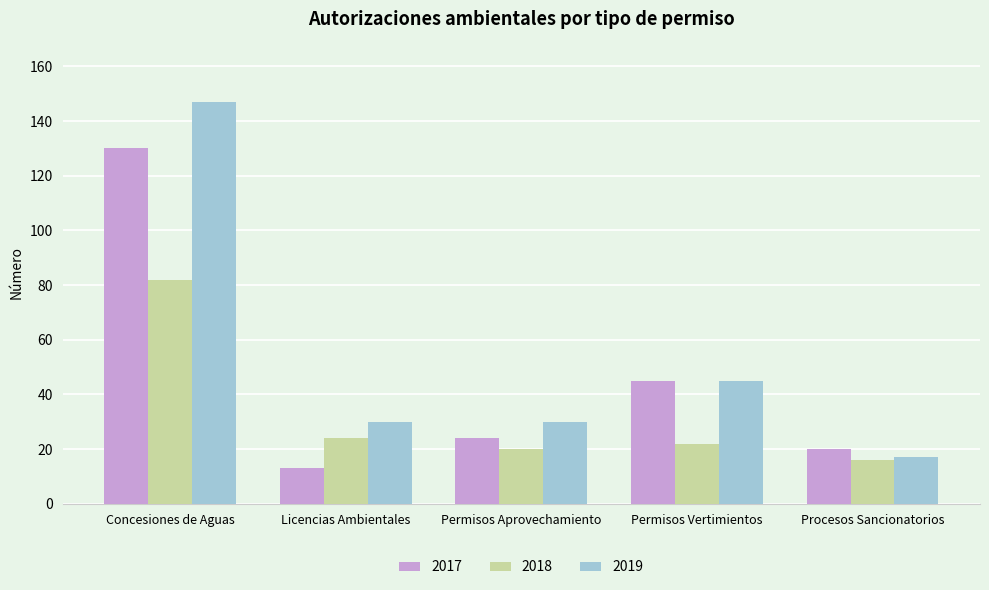

Where does the 2019 series first go above 30?

Concesiones de Aguas